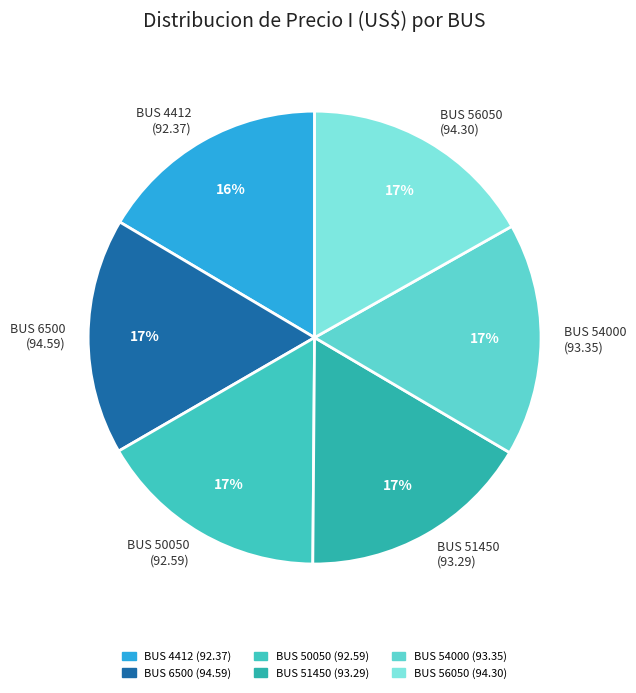

What percentage is the BUS 4412 (92.37) slice, to the nearest percent?

16%